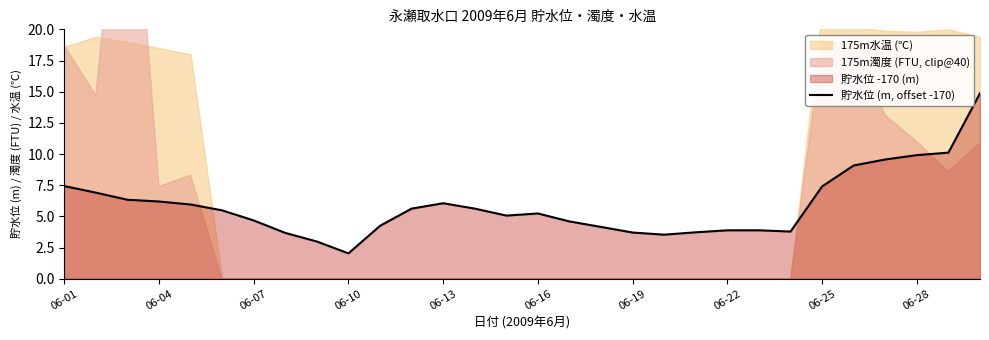

What is the difference between the values at 10 and 29?

10.6